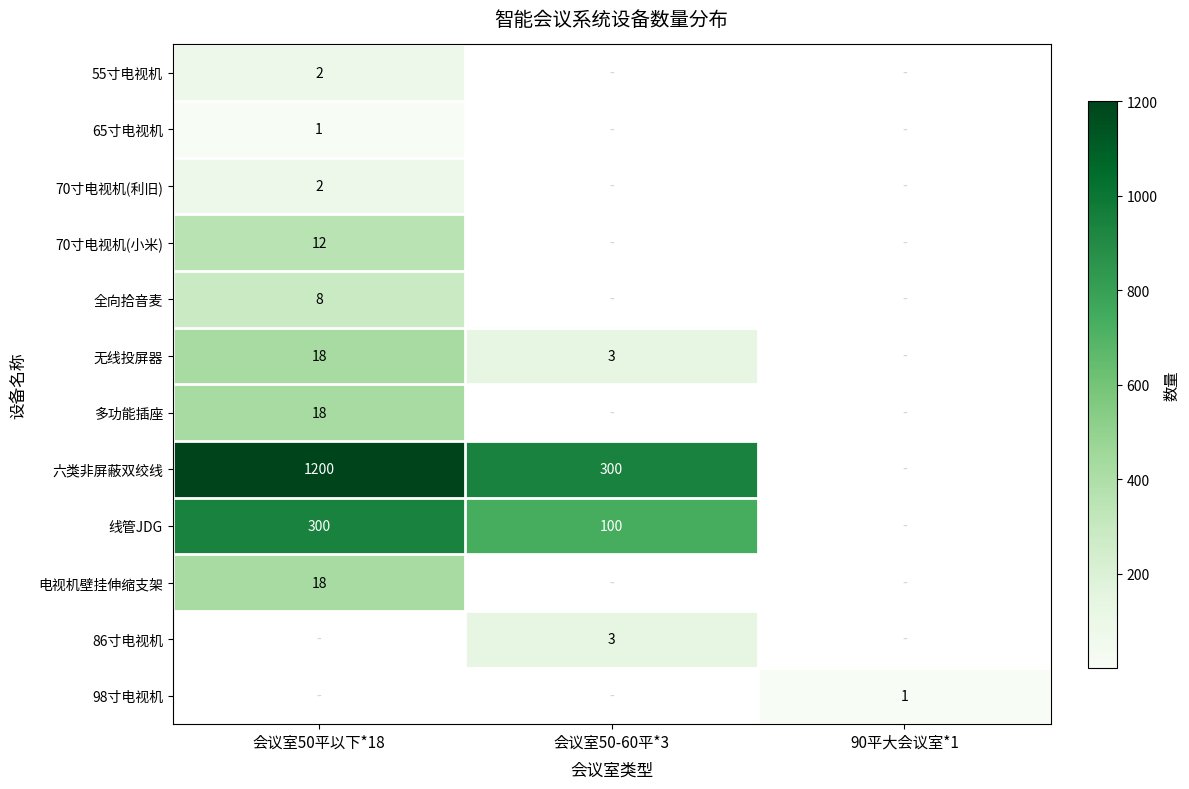

What is the smallest value displayed?

0.7